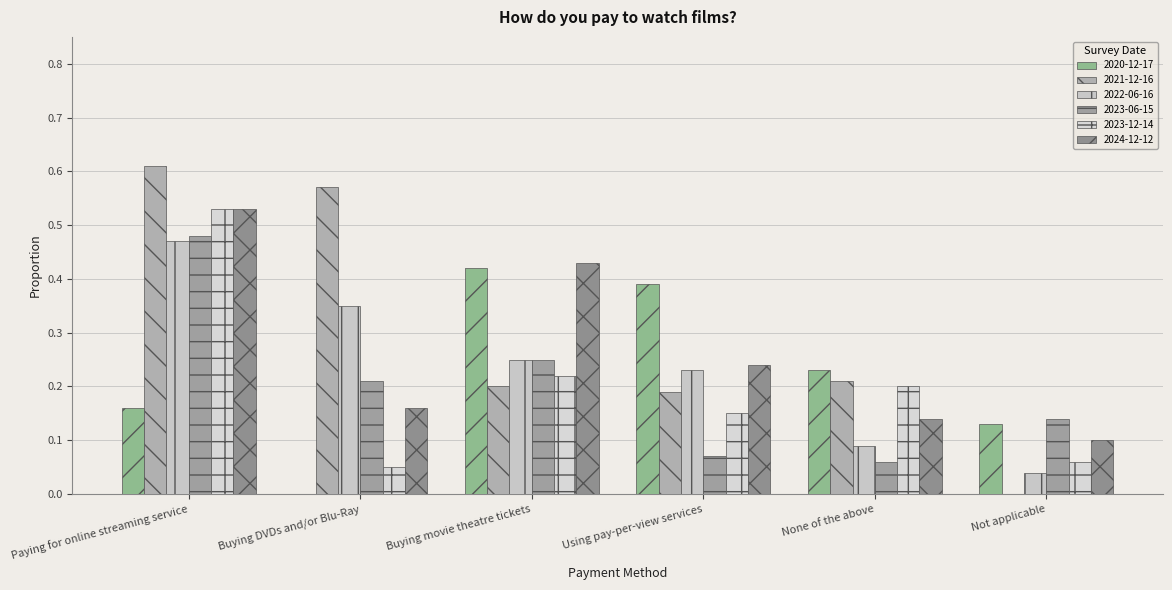

Count the 2020-12-17 values in the range 0 to 1.

6